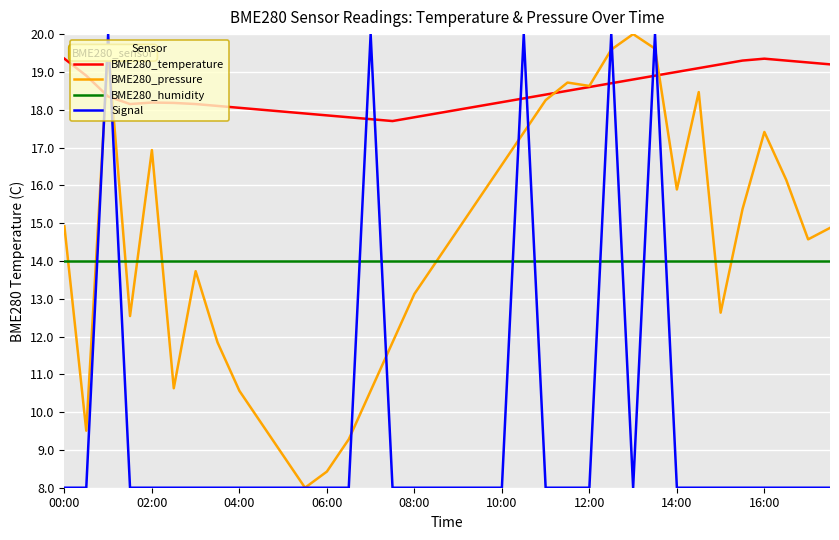

What is the maximum value shown in the chart?

20.0